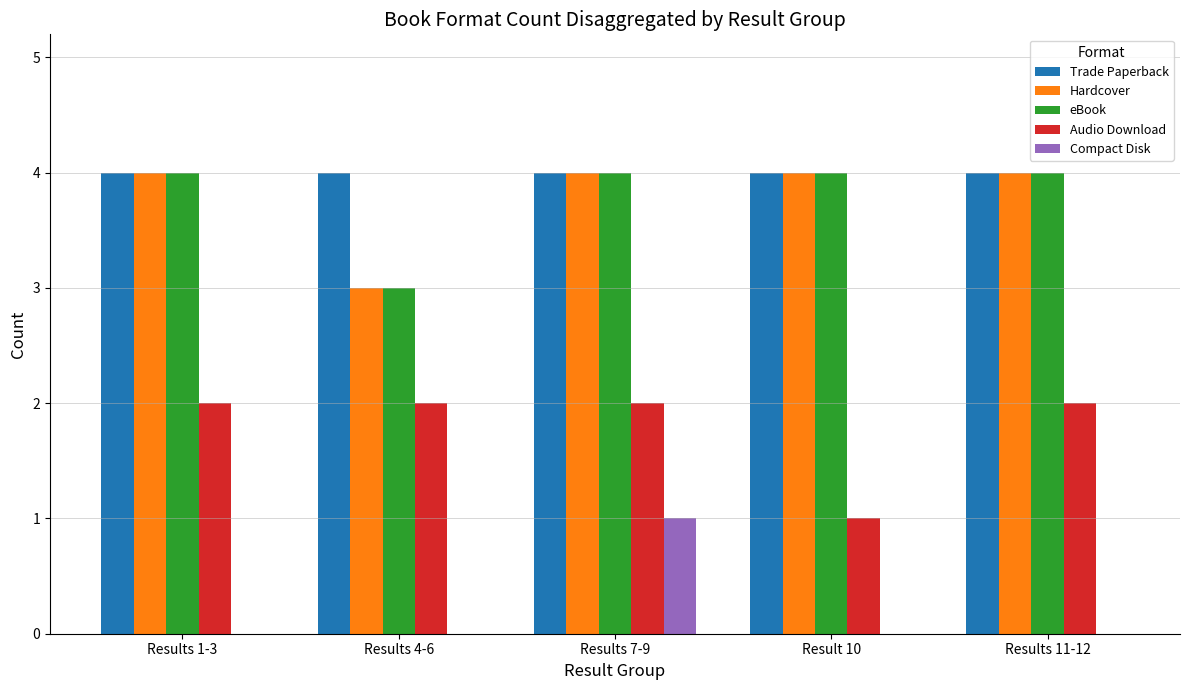

What is the total value across all series at Results 4-6?

12